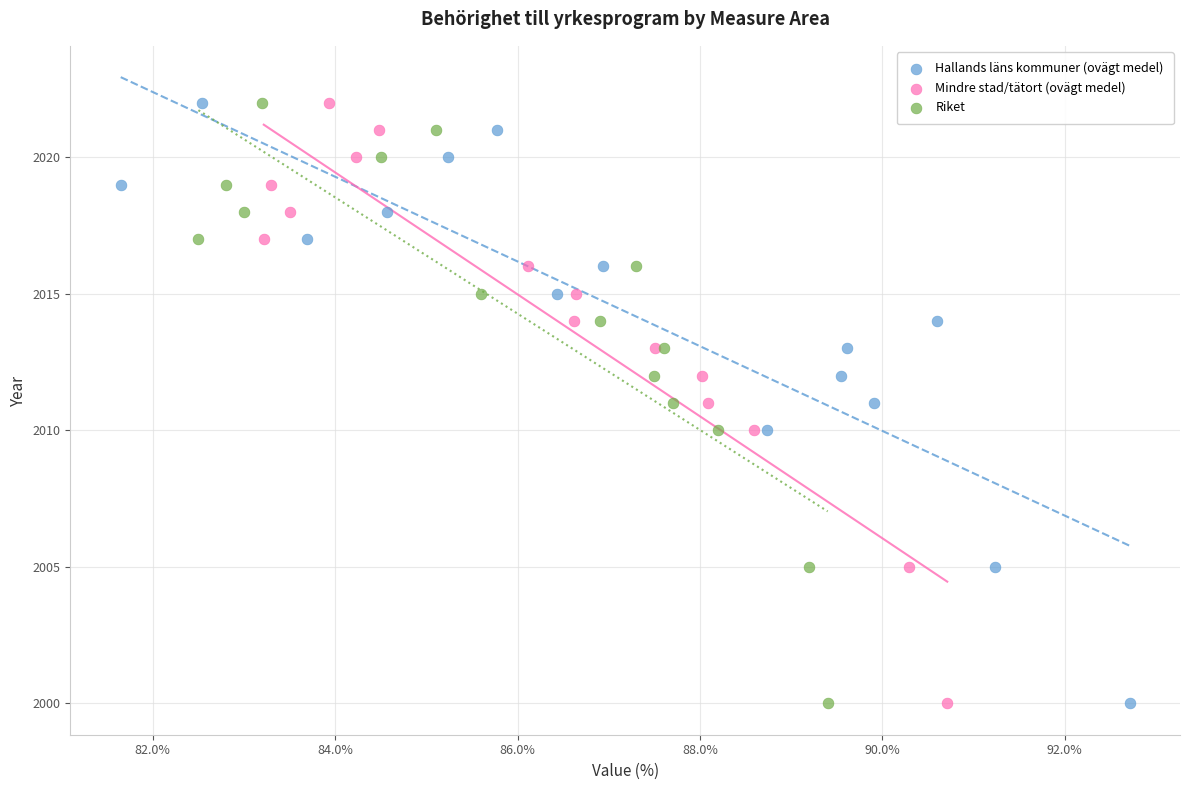

What are all the series names shown in the legend?

Hallands läns kommuner (ovägt medel), Mindre stad/tätort (ovägt medel), Riket